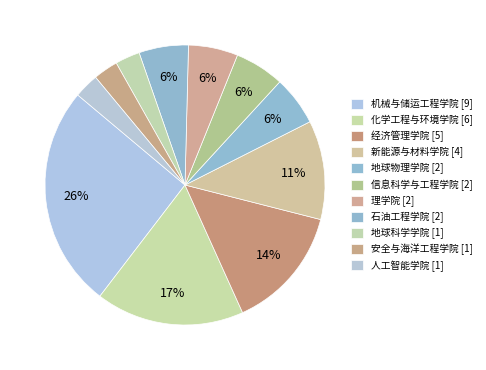

How many slices are in this pie chart?

11